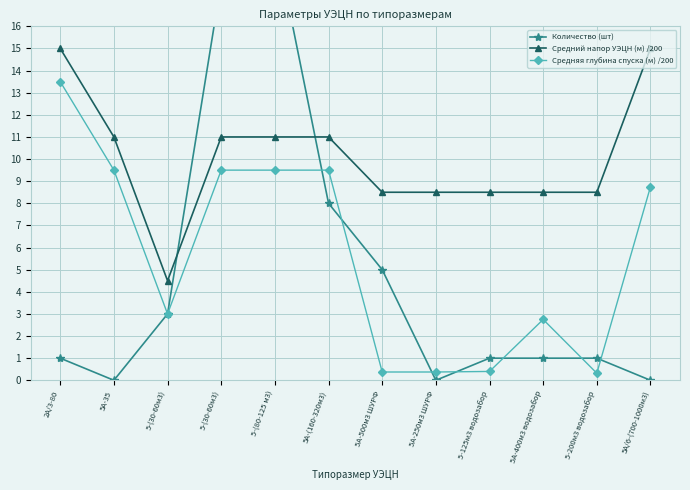

What is the label of the 8th point from the right?

5-(80-125 м3)